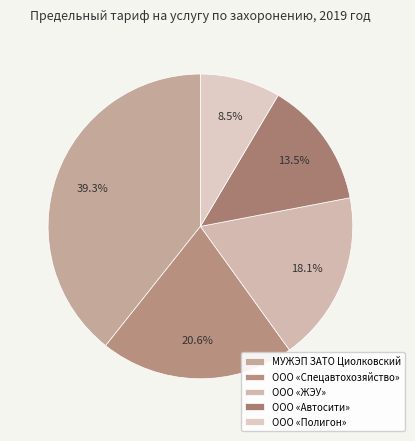

Which slice is the largest?

МУЖЭП ЗАТО Циолковский